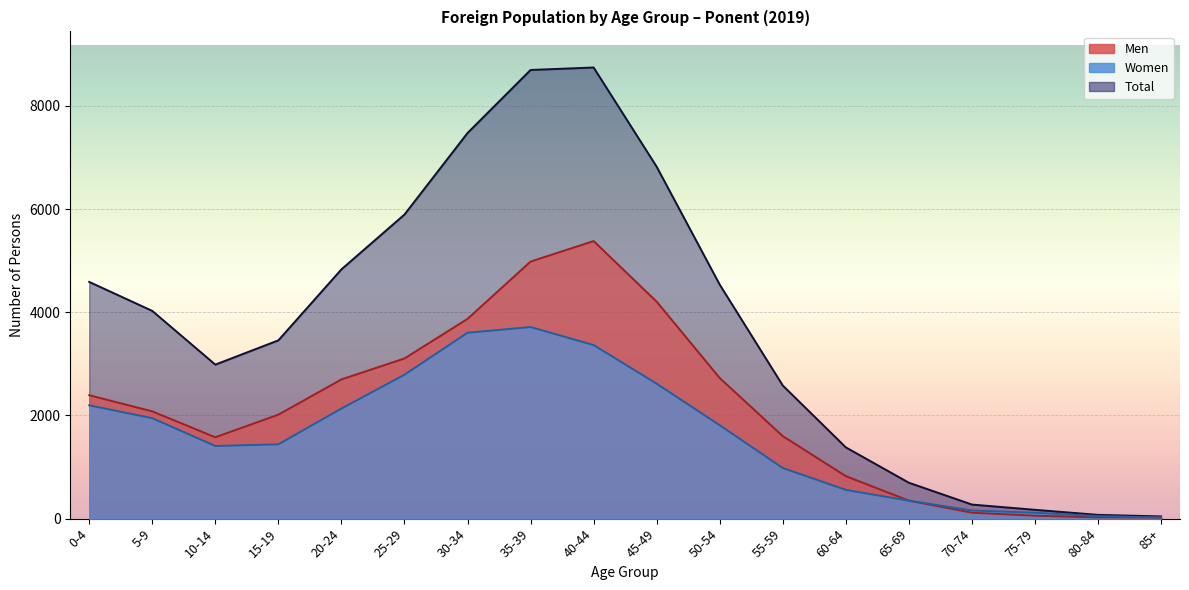

At which category does the chart reach its minimum across all series?

85+